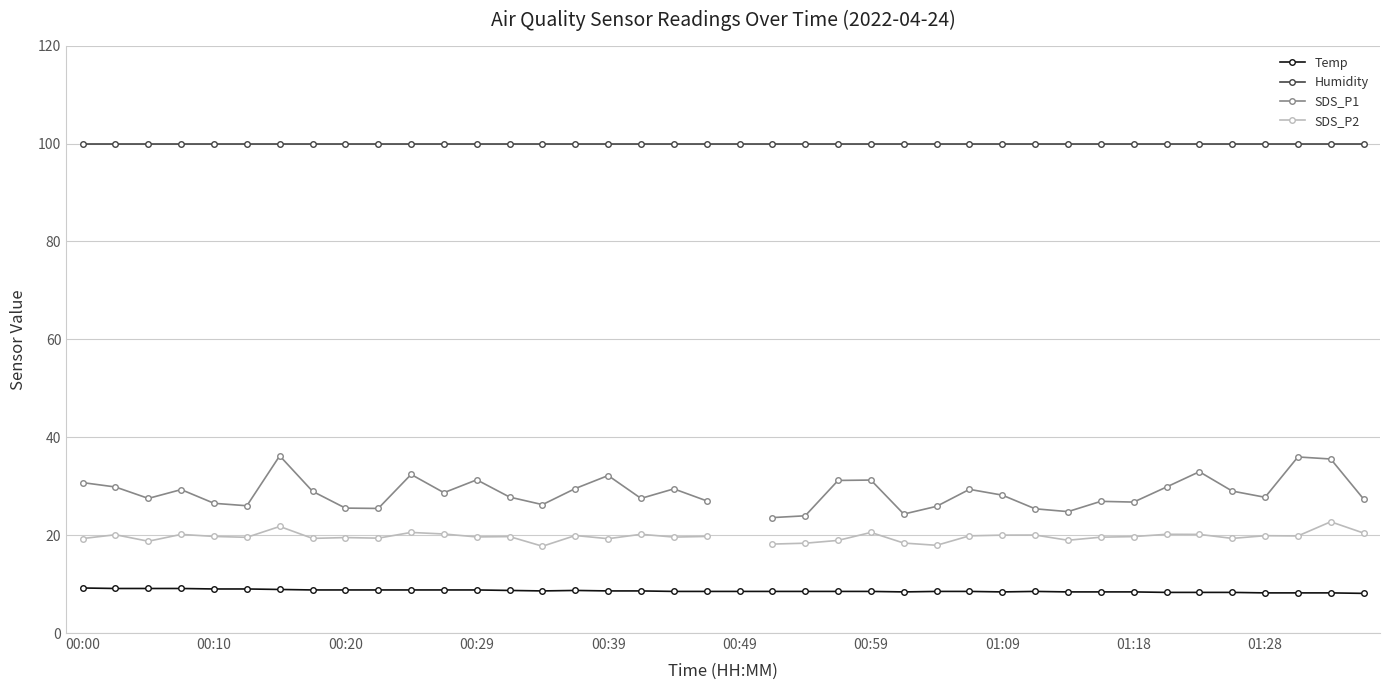

The Humidity series shows 99.9 at 00:29. True or false?

True